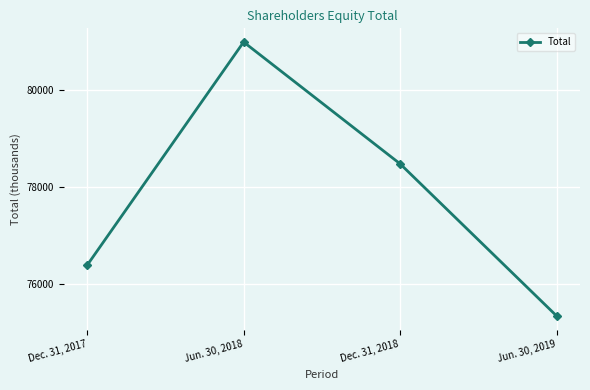

What is the difference between the maximum and minimum values?

5628